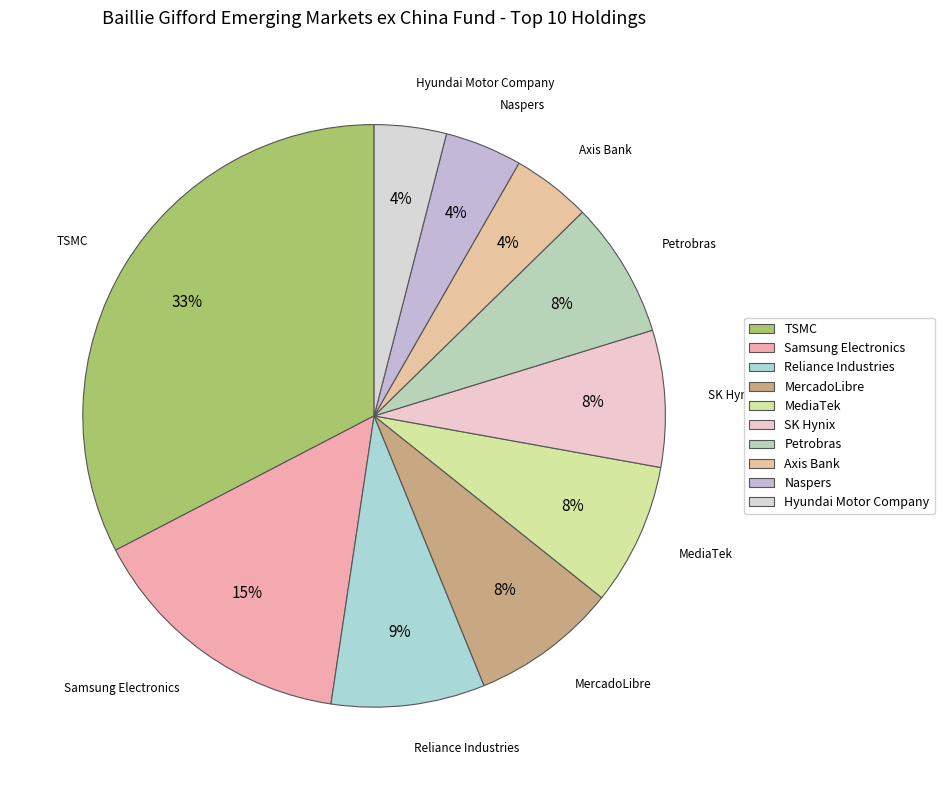

Do MercadoLibre and Hyundai Motor Company together represent more than half of the pie?

No